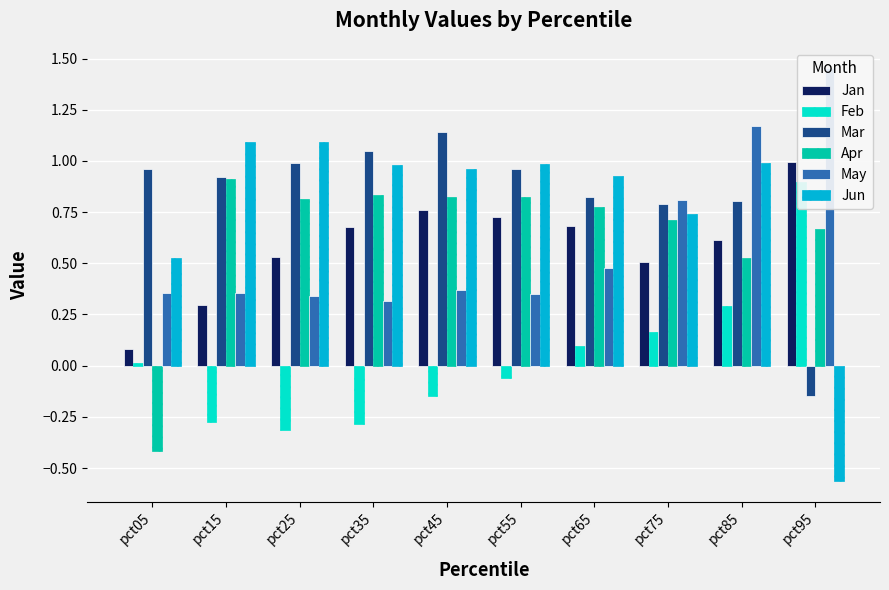

What is the highest value of the May series?

1.5